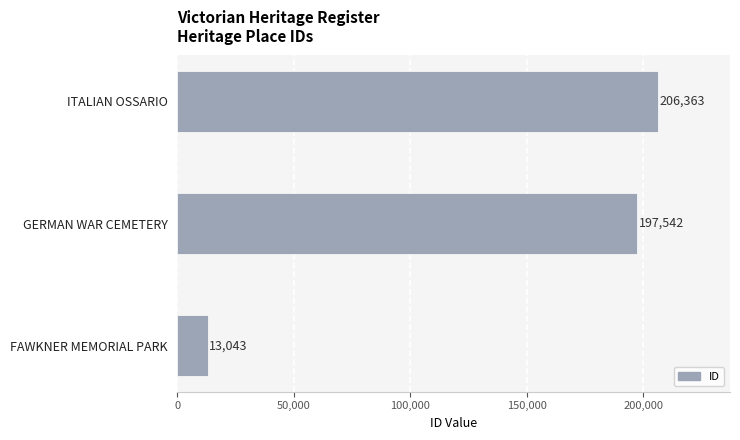

What is the ratio of the value at ITALIAN OSSARIO to the value at FAWKNER MEMORIAL PARK?

15.8